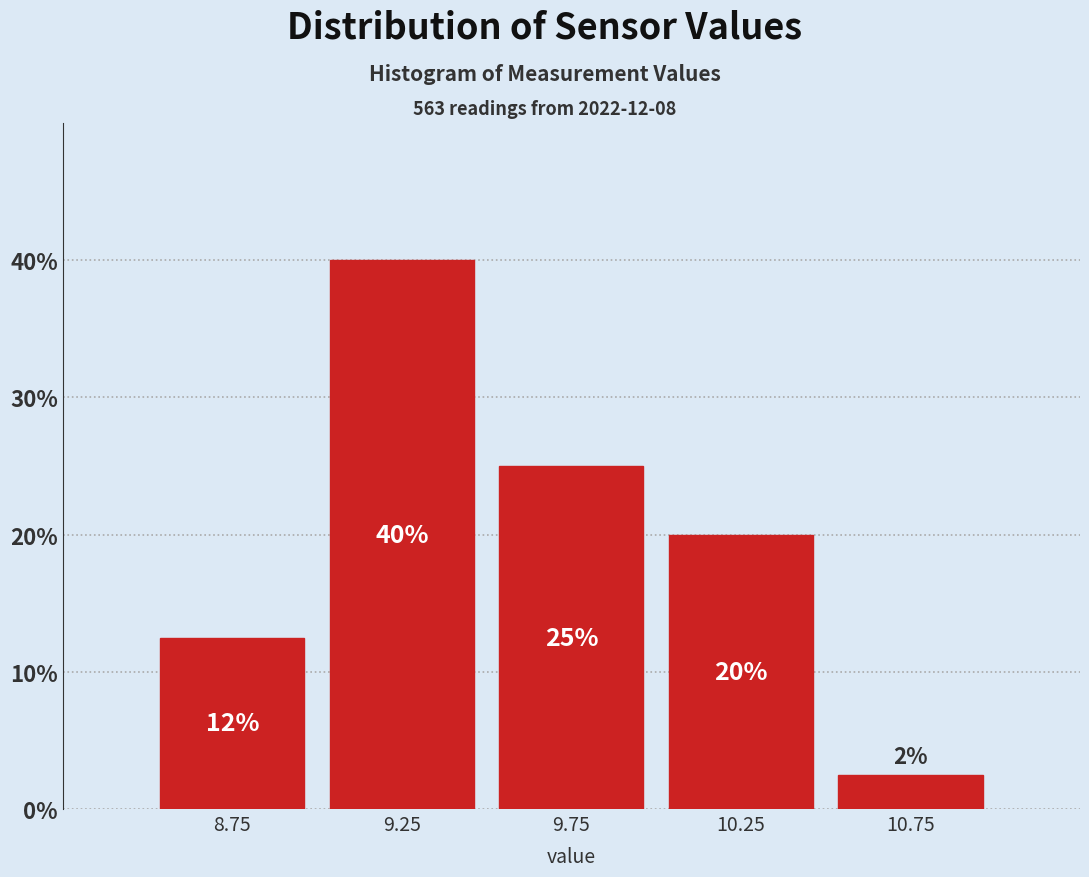

Over which range of the x-axis is the bar tallest?

9.0 to 9.5